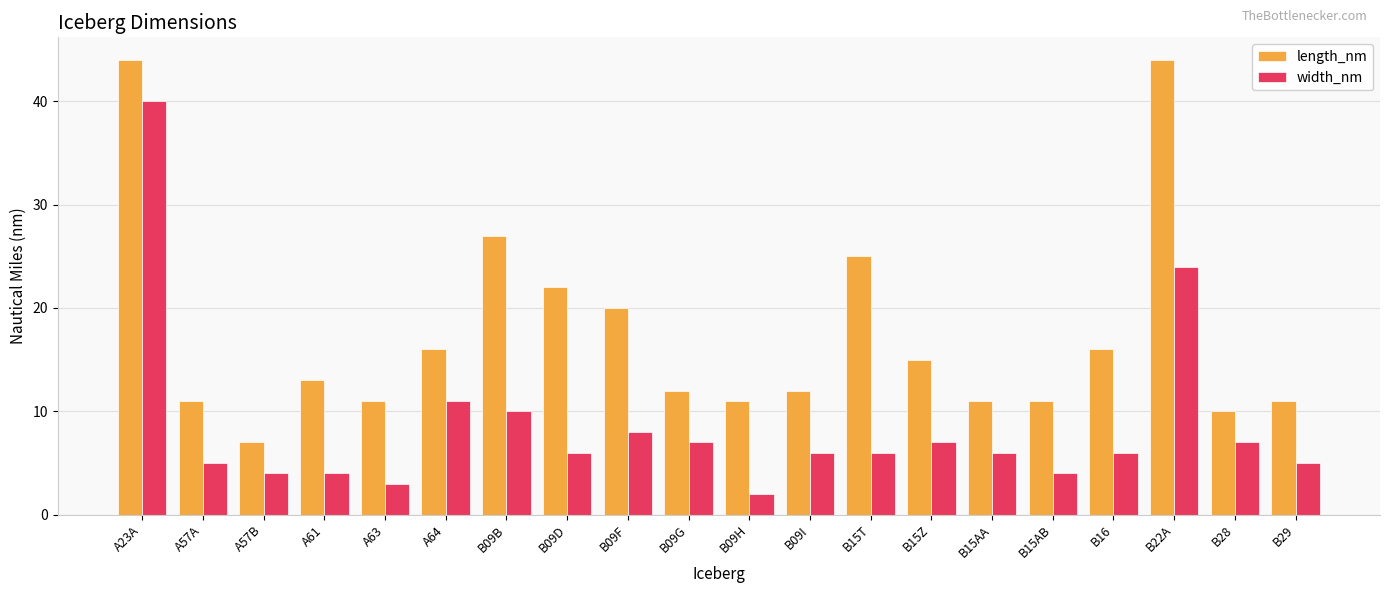

At which label does width_nm reach its peak?

A23A